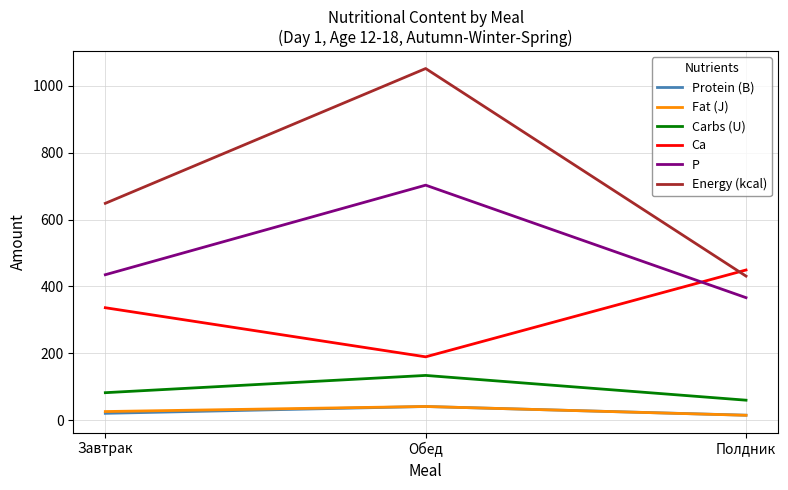

What position from the left is Завтрак?

1